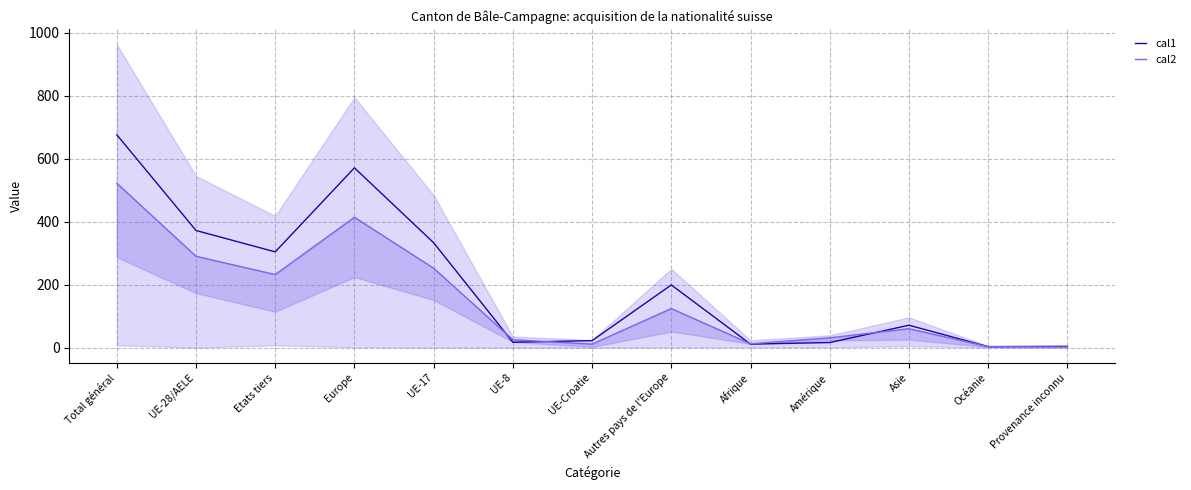

At which label does cal1 first exceed 71?

Total général